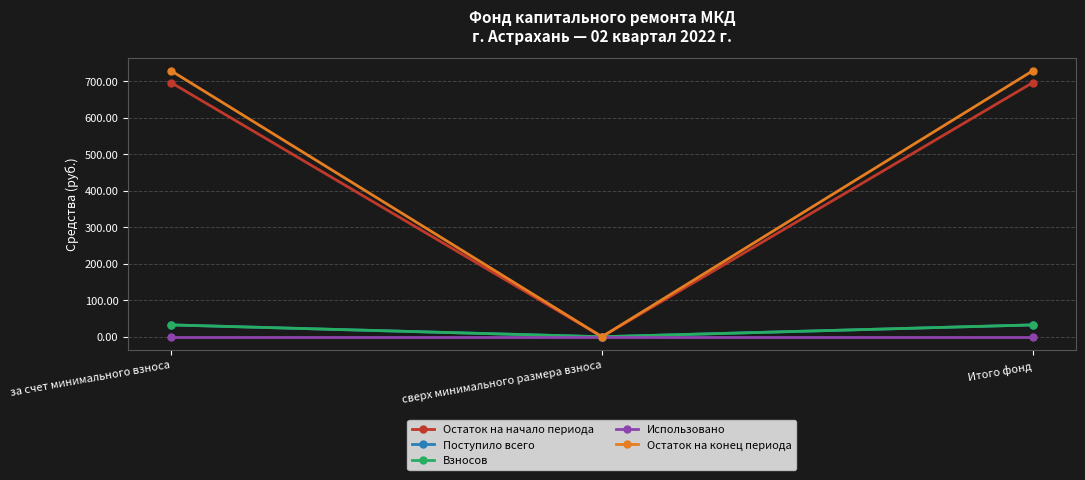

Is it true that Остаток на начало периода equals 1160.6 at Итого фонд?

False